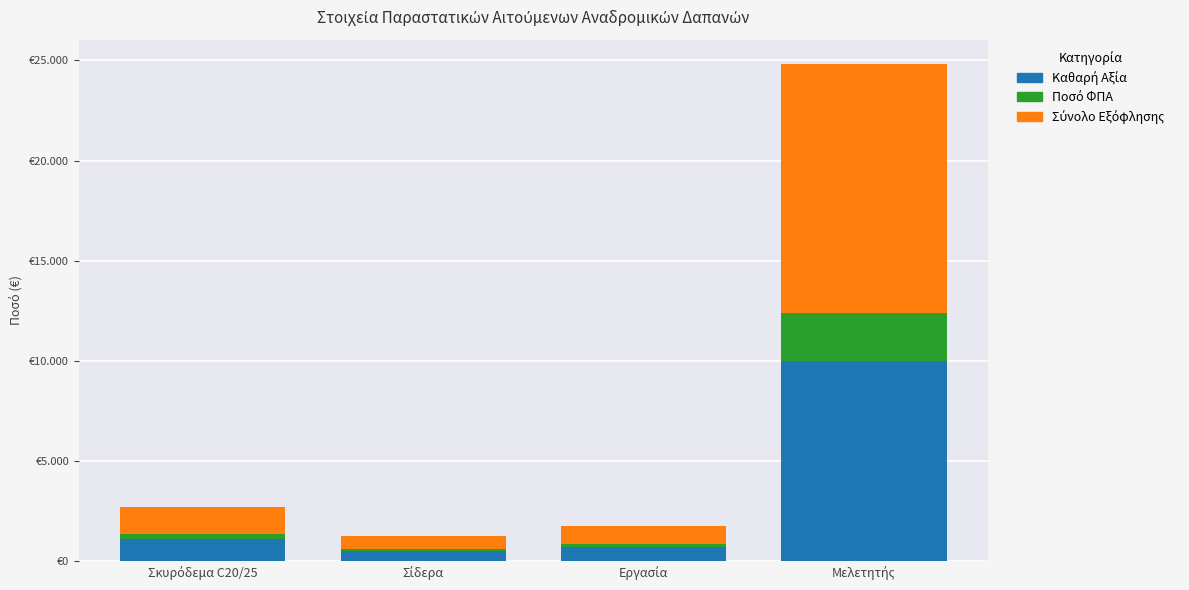

Rank the categories by Καθαρή Αξία value from highest to lowest.

Μελετητής, Σκυρόδεμα C20/25, Εργασία, Σίδερα